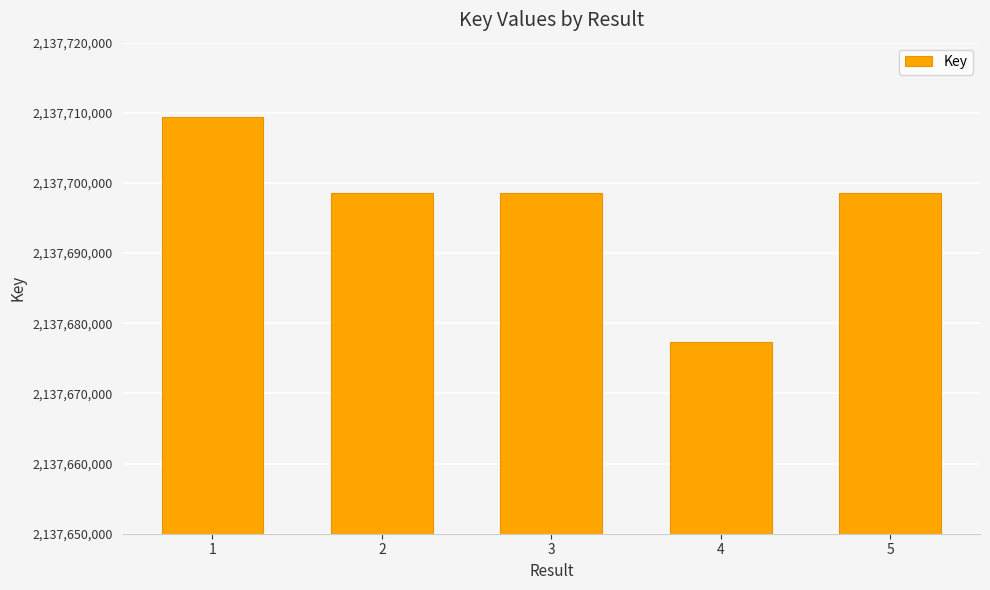

What is the greatest value displayed?

2137709402